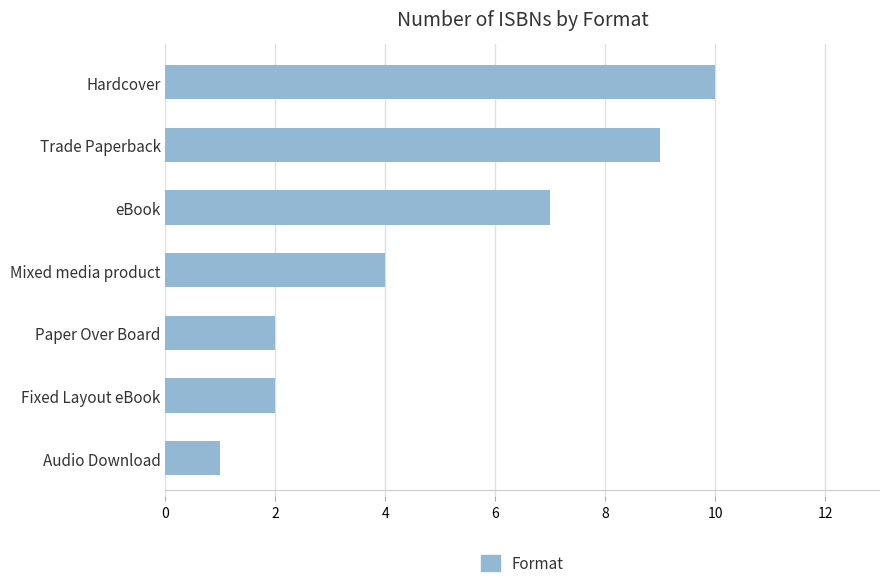

Are the bars grouped side by side (vs. stacked)?

No